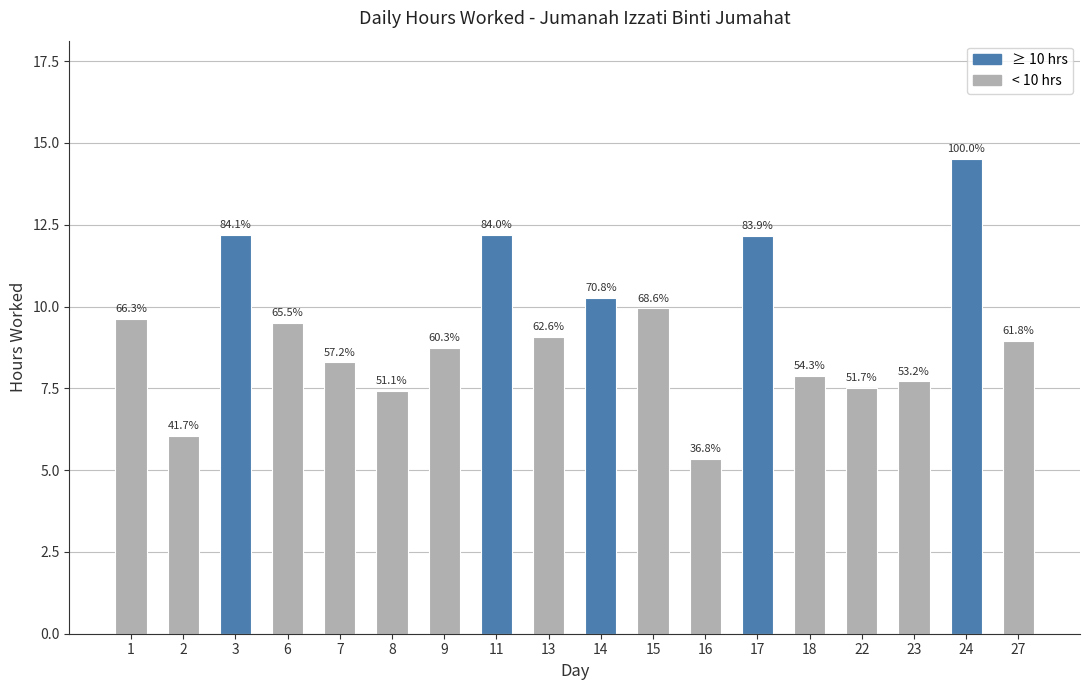

What is the sum of all values?

167.3